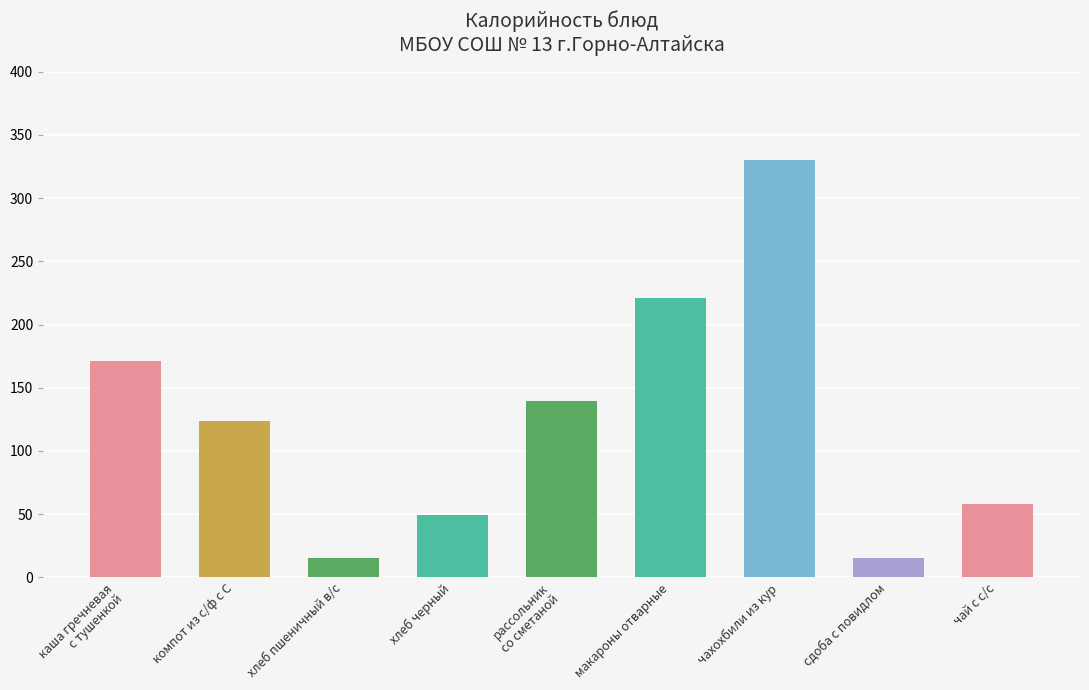

What is the label of the 3rd bar from the right?

чахохбили из кур